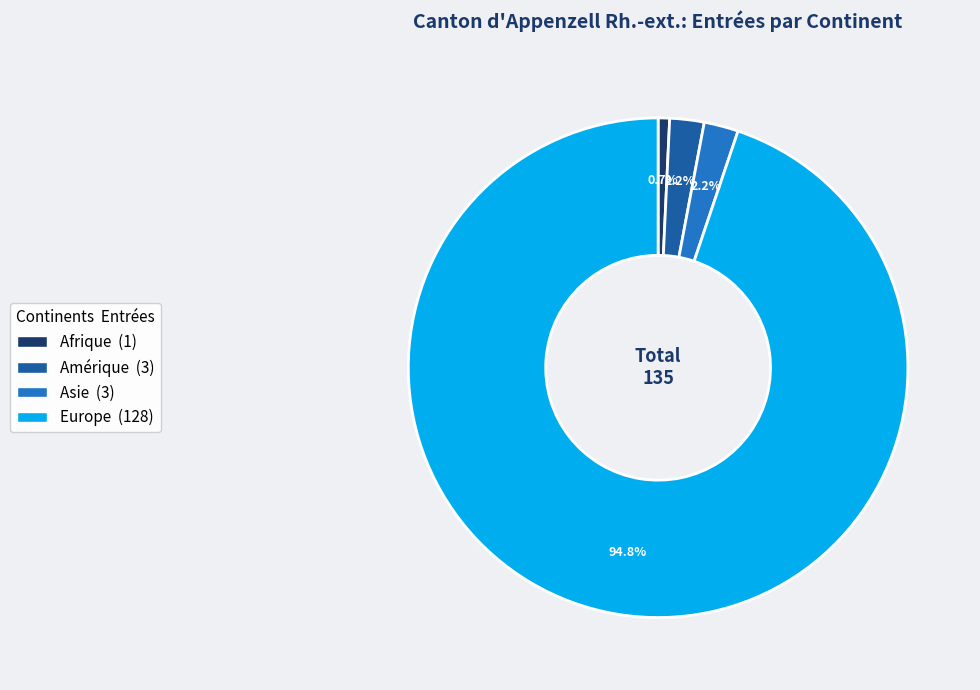

Is there a majority slice in this chart?

Yes